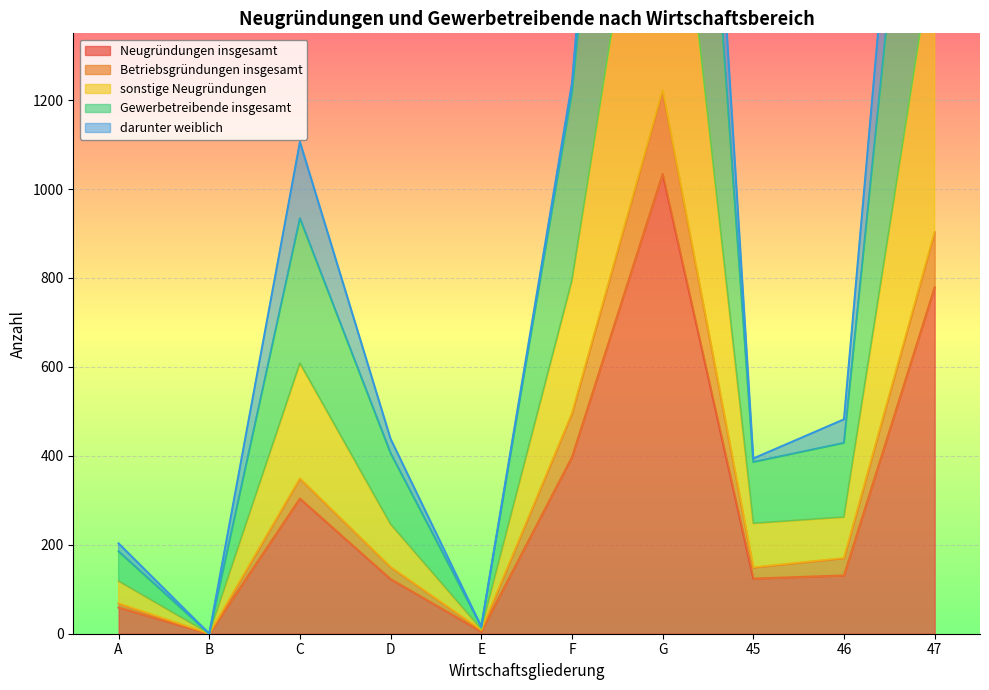

What is the highest value of the Neugründungen insgesamt series?

1034